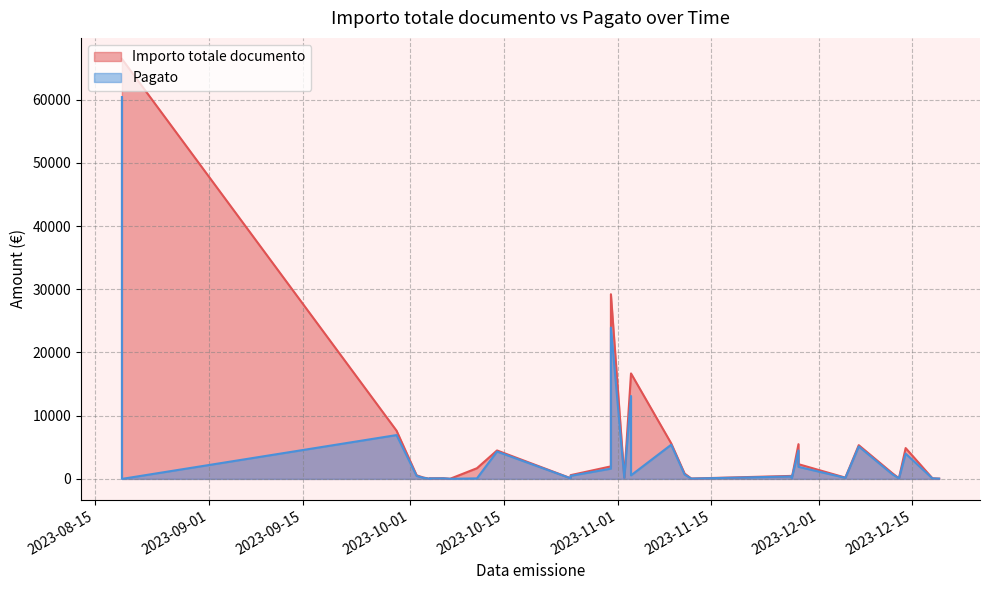

Which series has the largest total across all categories?

Importo totale documento